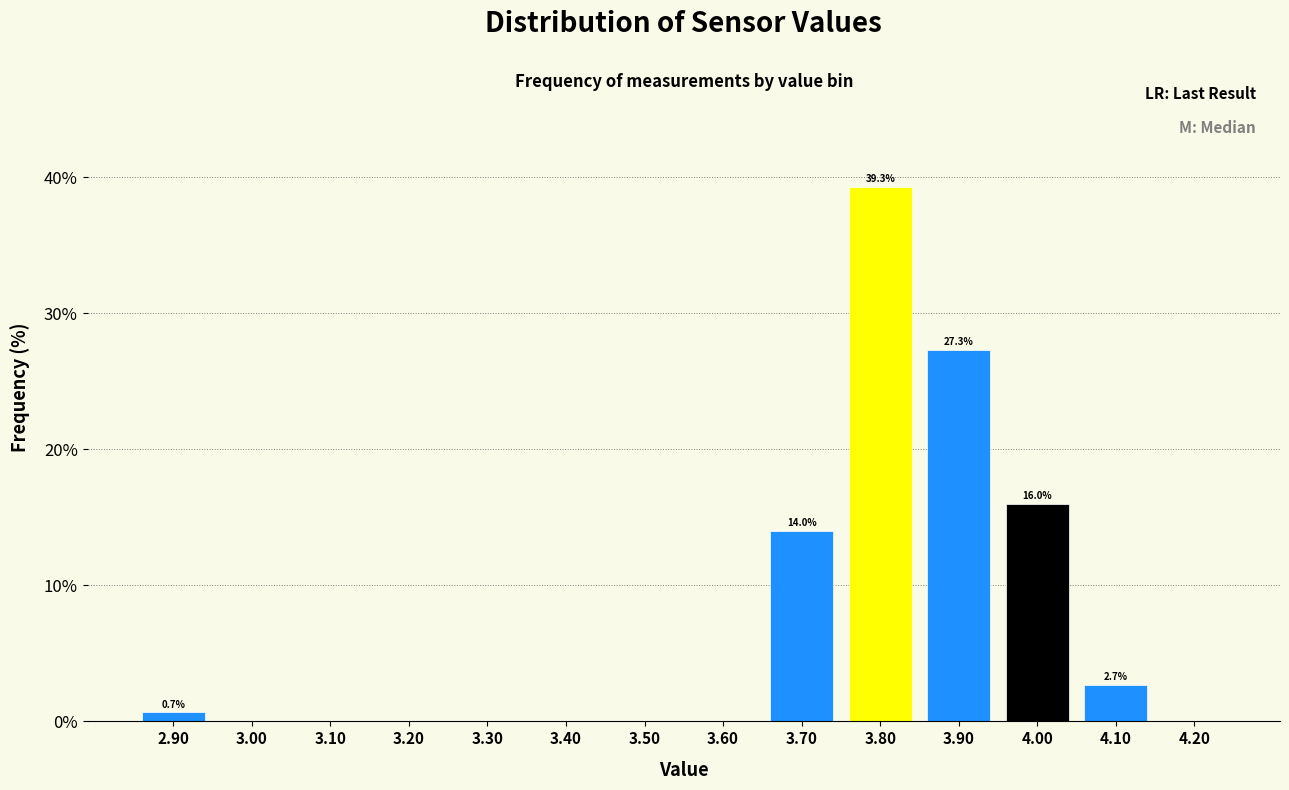

Over which range of the x-axis is the bar tallest?

3.75 to 3.85